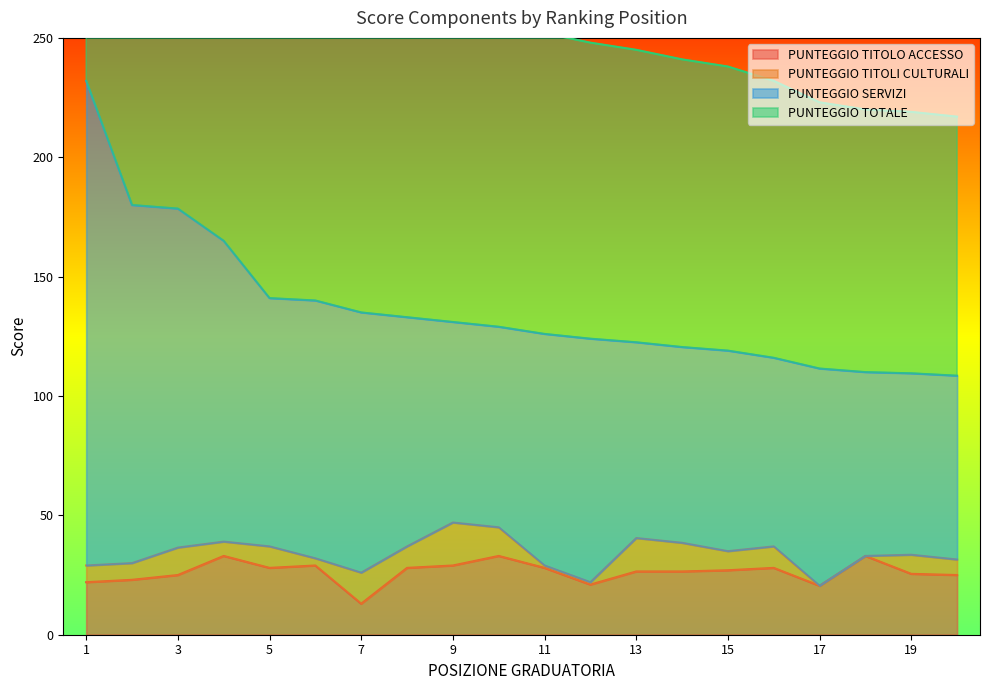

The PUNTEGGIO TITOLO ACCESSO series shows 11.9 at 9. True or false?

False